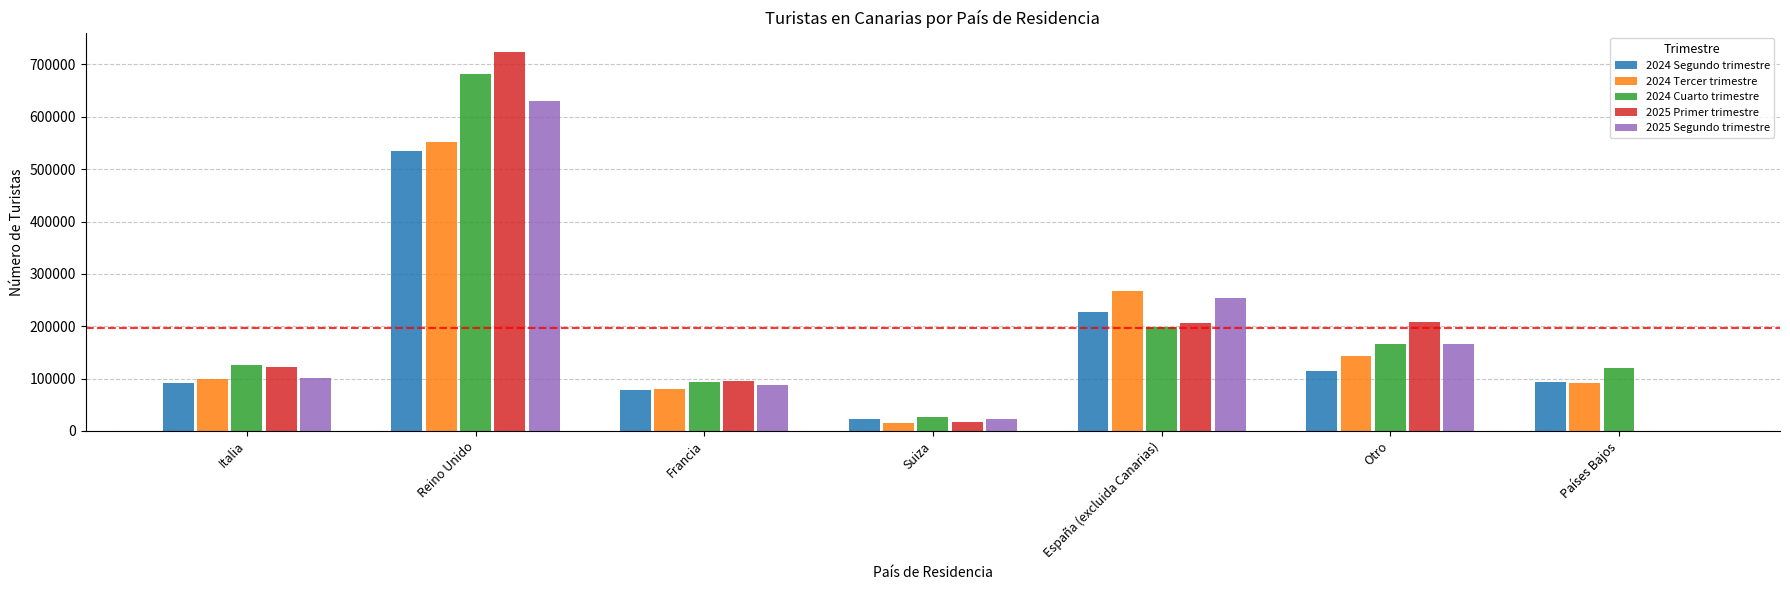

What is the total value across all series at Reino Unido?

3122629